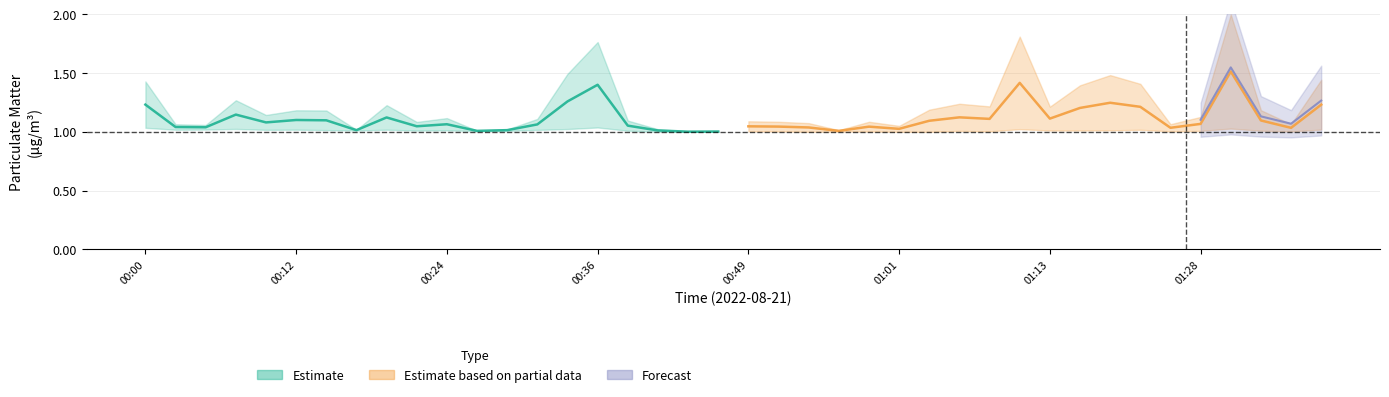

Read the P1 value at 01:13.

1.1